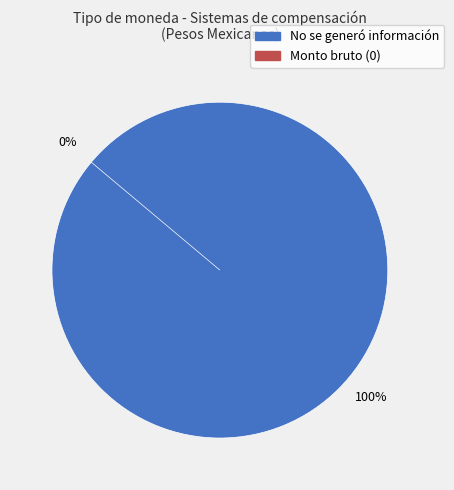

Rank the categories by value from highest to lowest.

No se generó información, Monto bruto